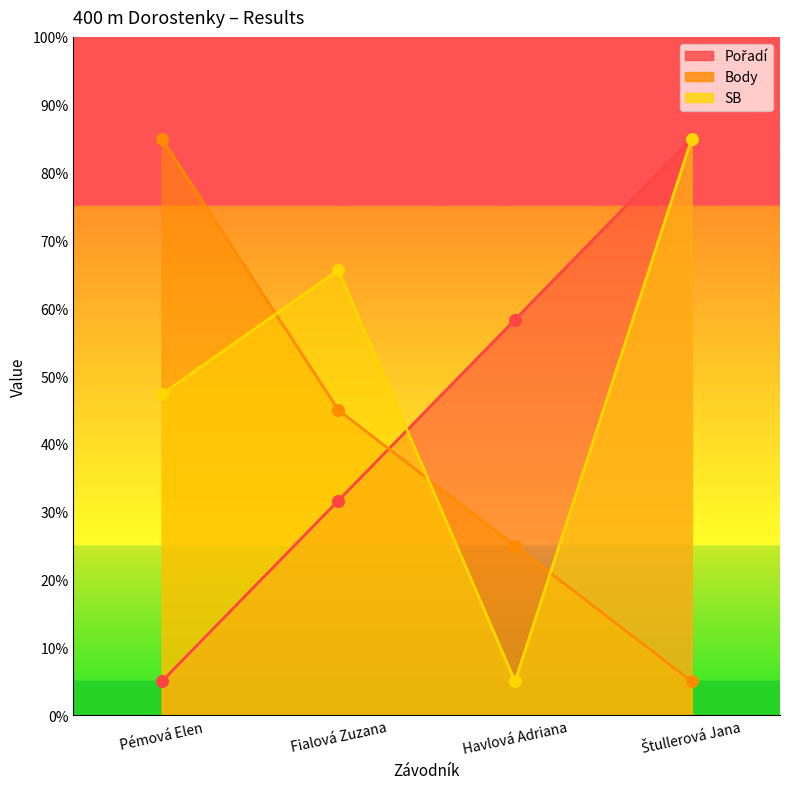

Which series has the largest Y range (max minus min)?

Pořadí